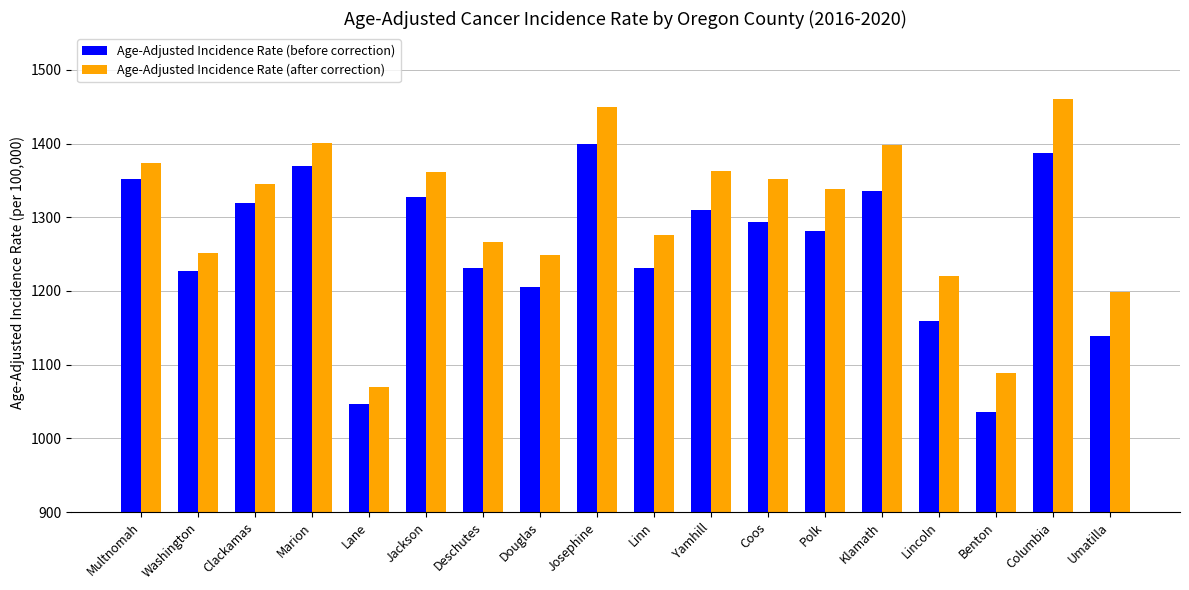

Where does the Age-Adjusted Incidence Rate (before correction) series first go above 1293?

Multnomah